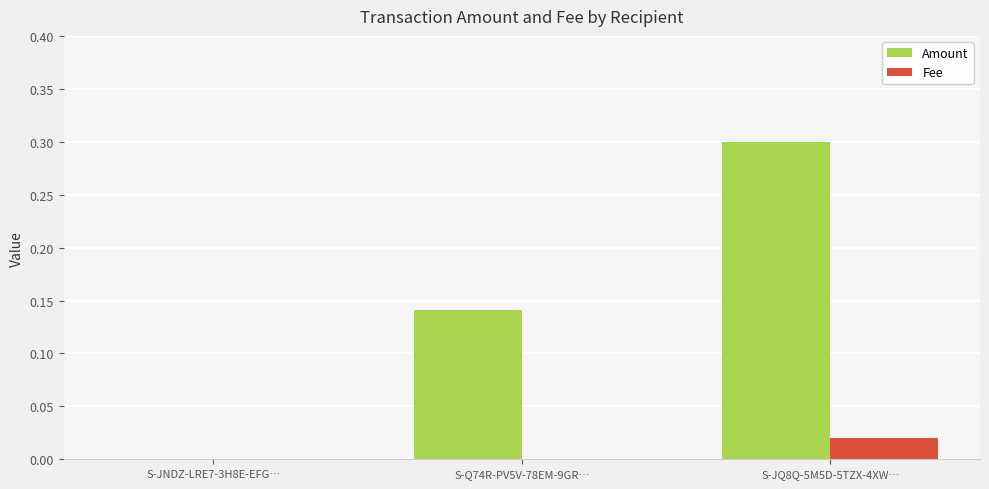

What are all the series names shown in the legend?

Amount, Fee